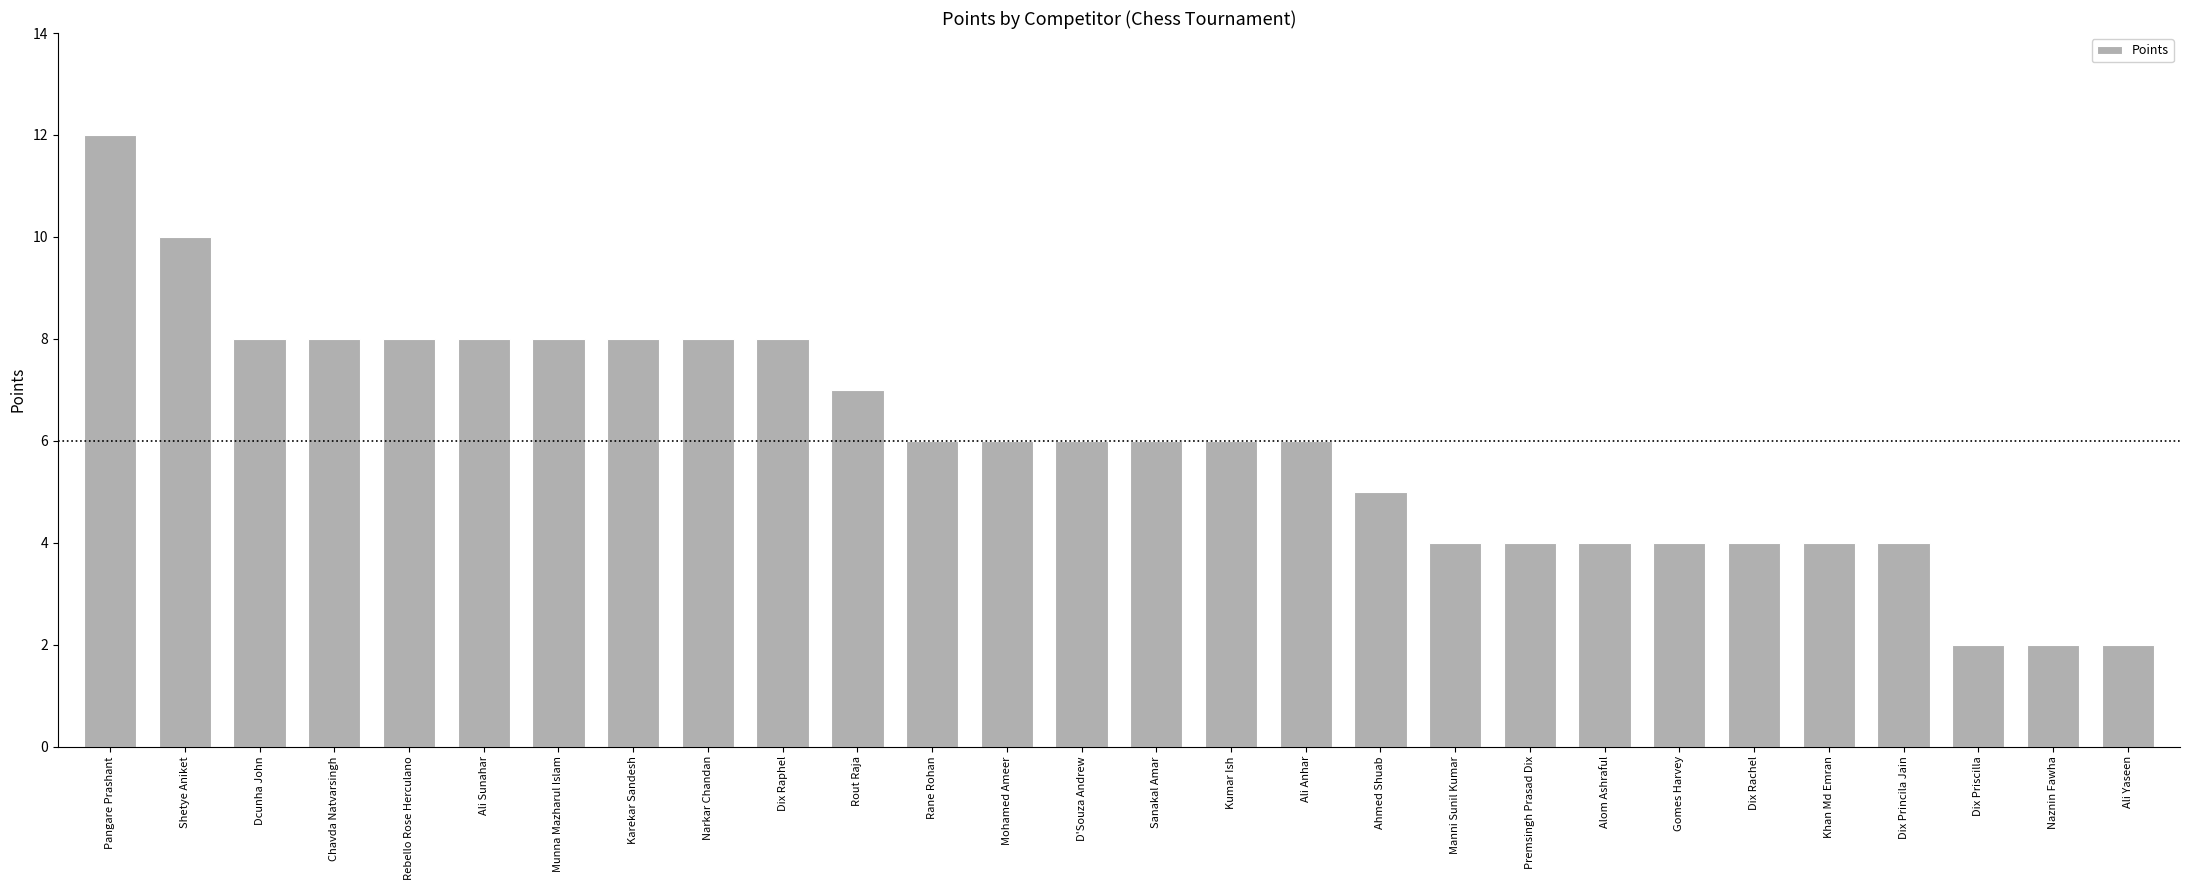

What is the label of the 14th bar from the right?

Sanakal Amar